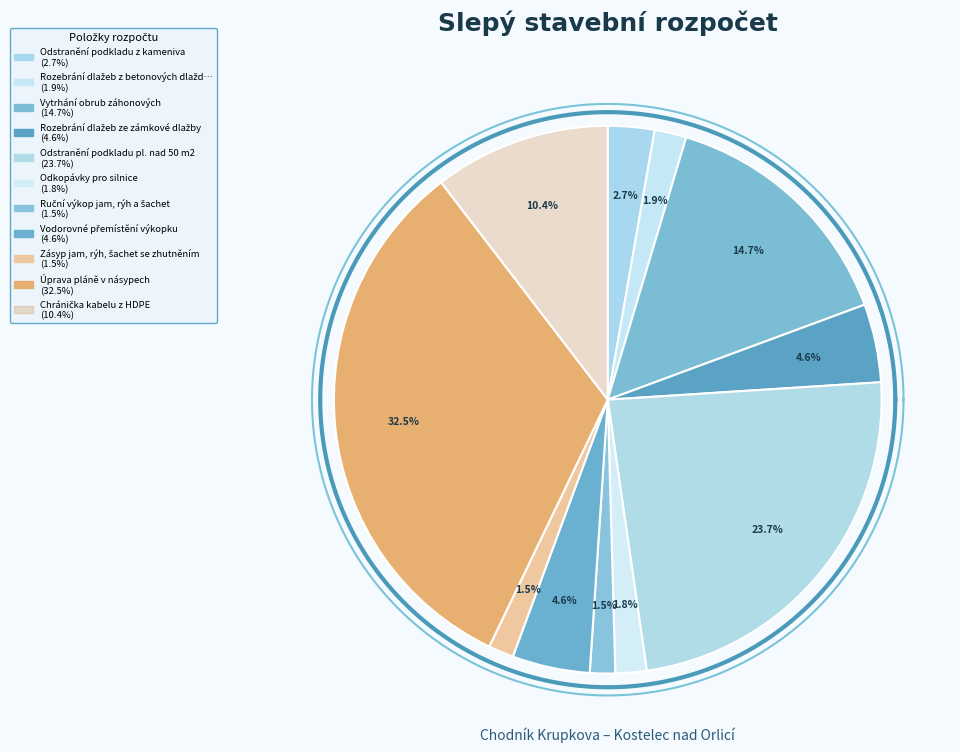

What percentage is NOT represented by Vytrhání obrub záhonových?

85.3%